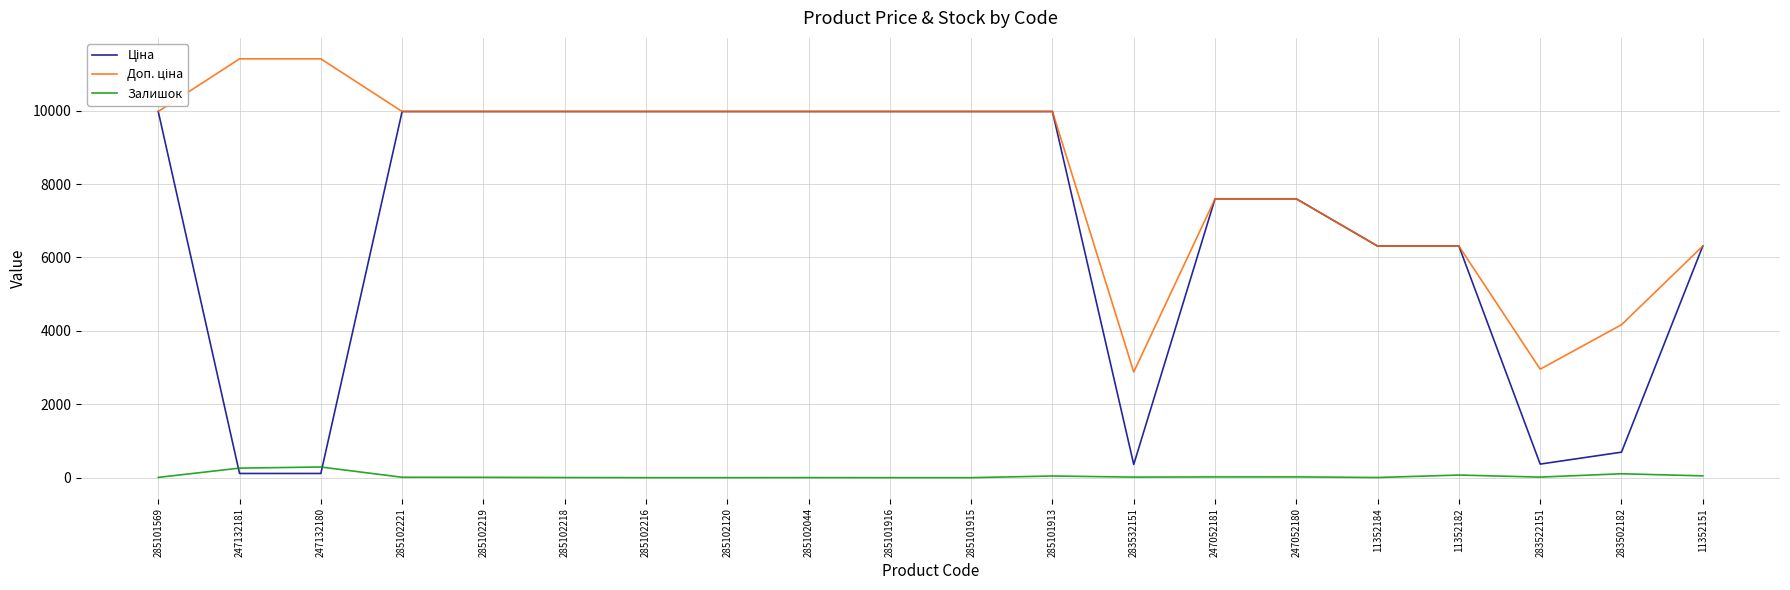

Is it true that Залишок equals 106.0 at 283502182?

True